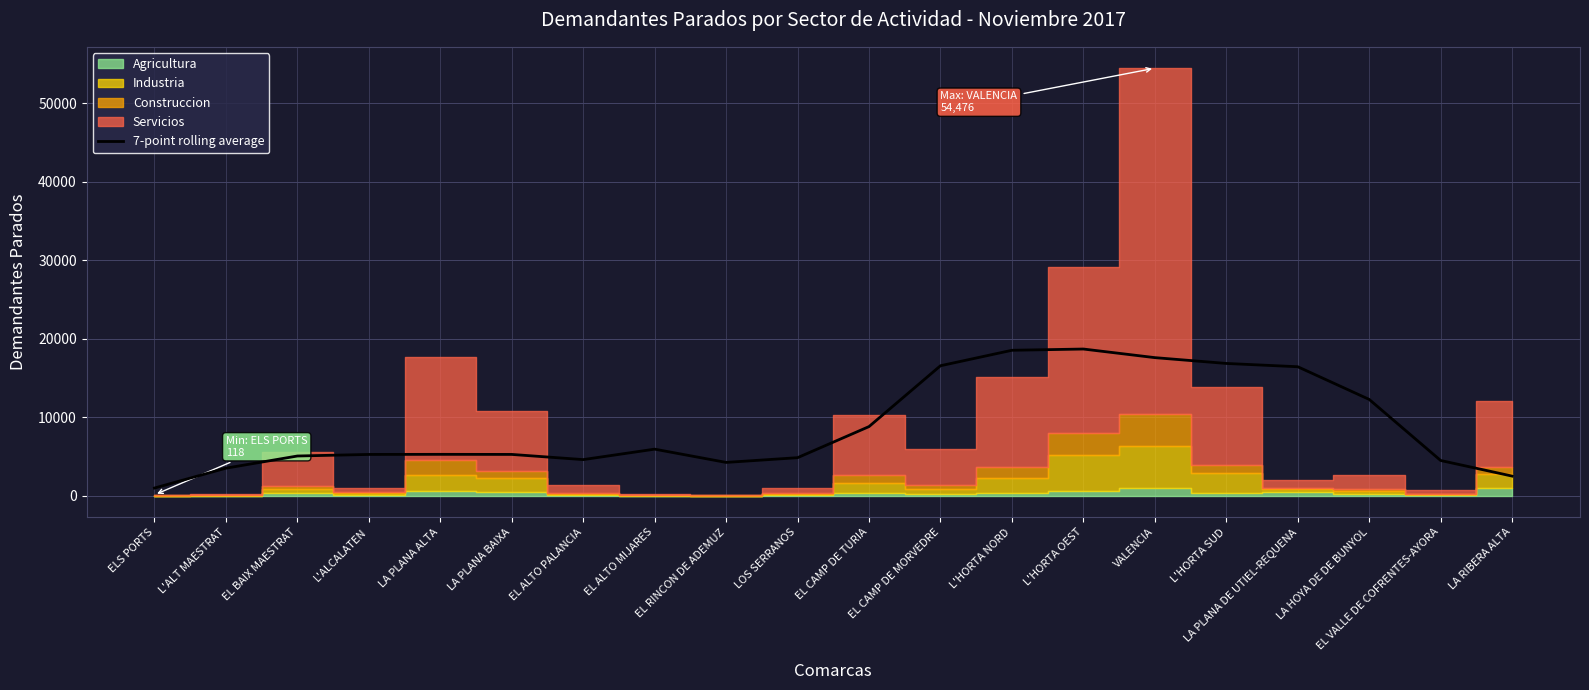

Where does the data first go above 5273?

LA PLANA ALTA